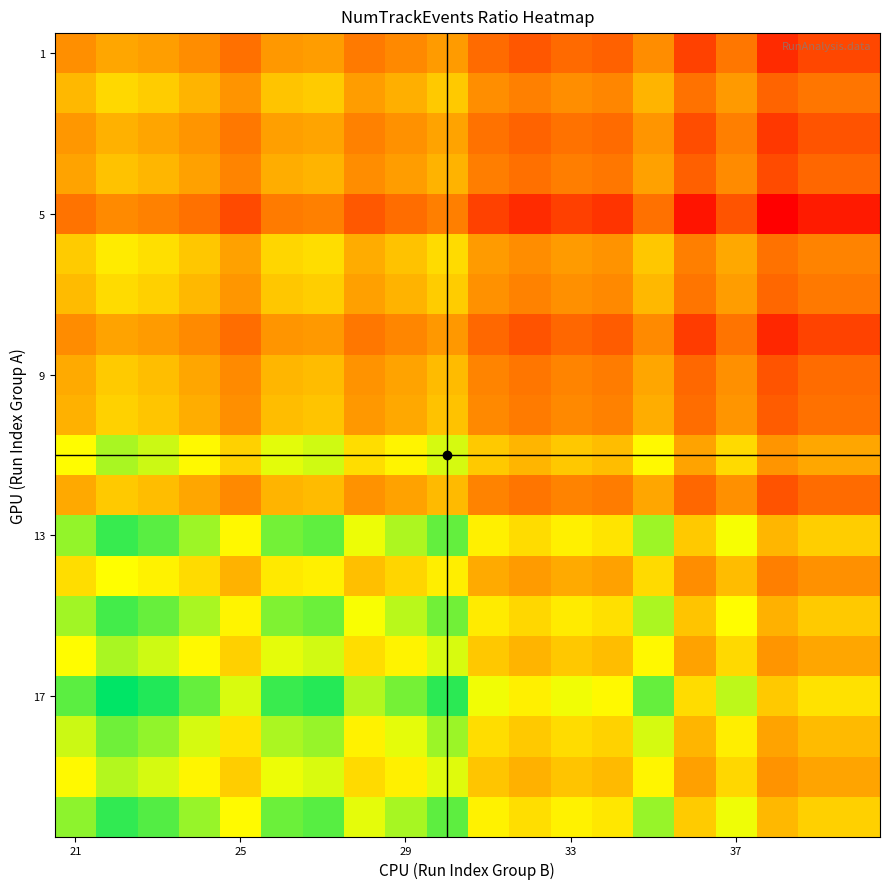

How many distinct data groups are displayed?

20